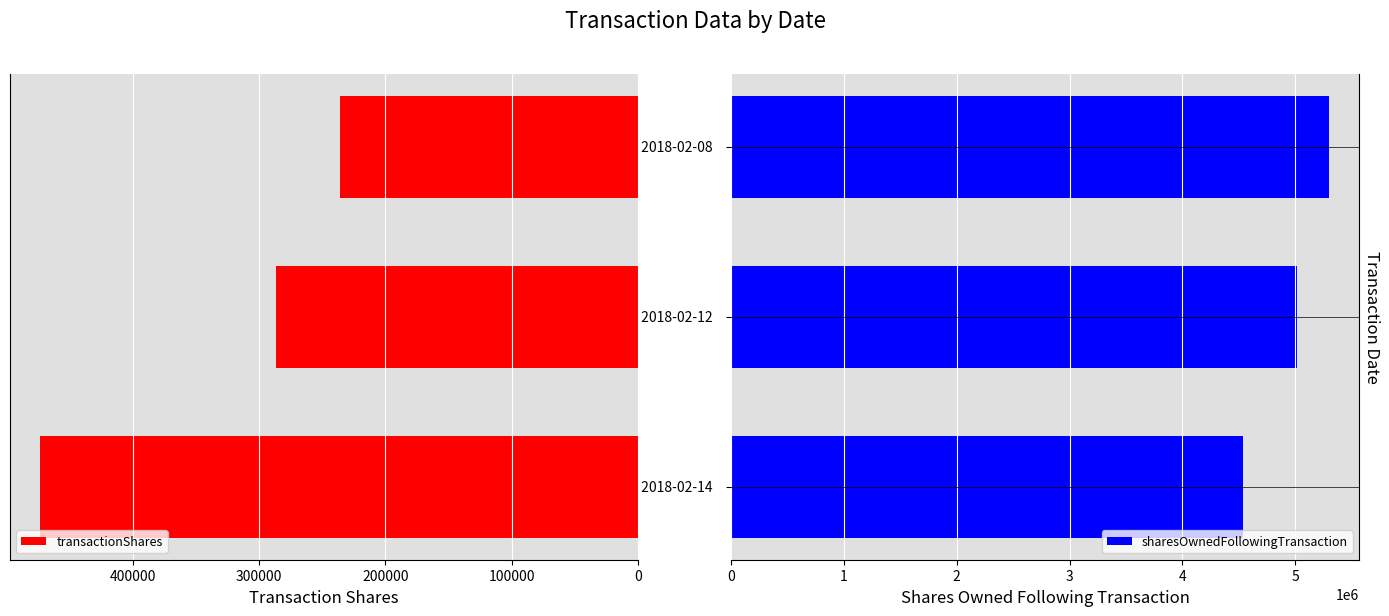

Rank the series by their maximum value, from lowest to highest.

transactionShares, sharesOwnedFollowingTransaction